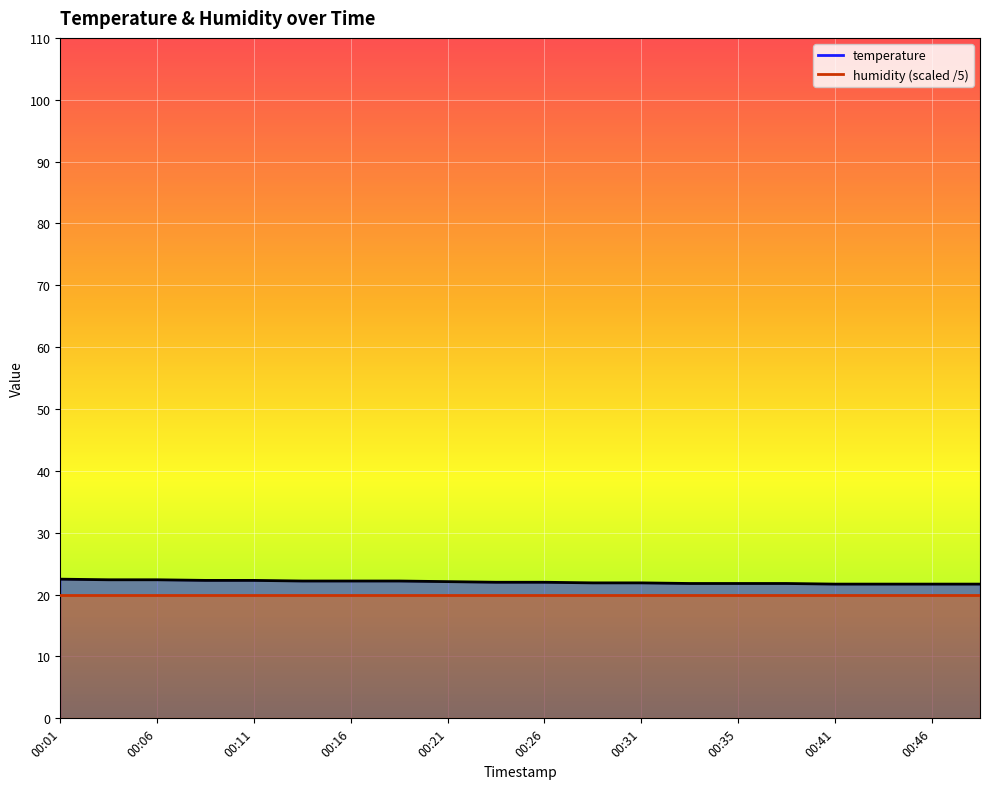

The chart shows a value of 8.2 at 00:01. True or false?

False